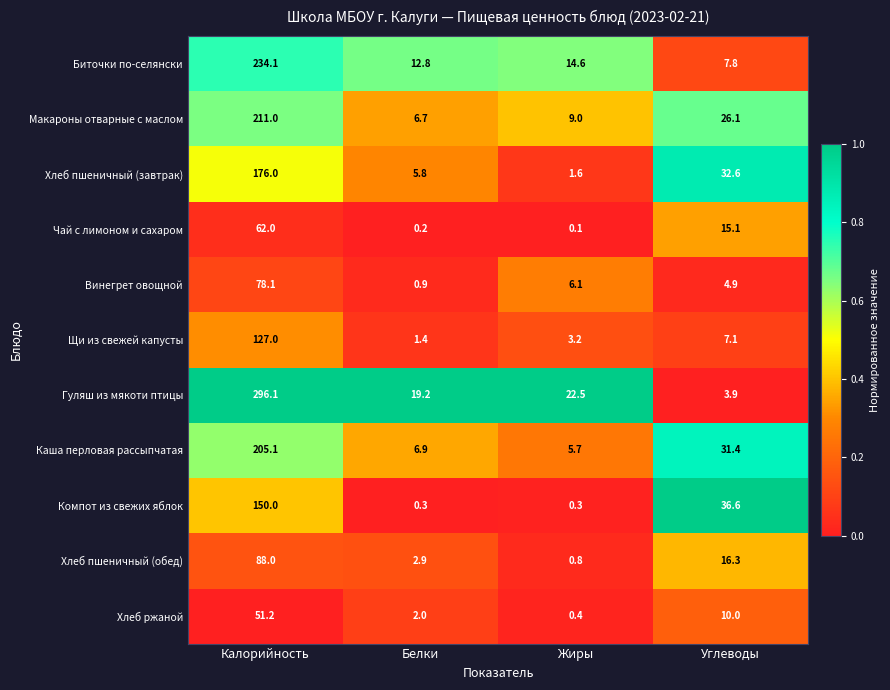

True or false: Хлеб пшеничный (обед) has a value of 2.9 at Белки.

True